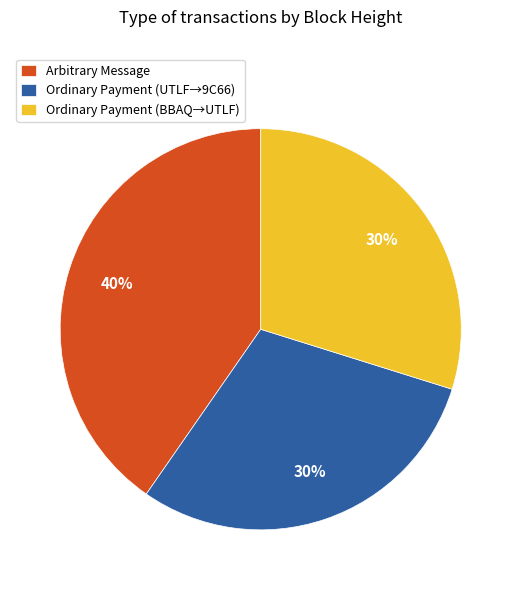

Is it true that Ordinary Payment (BBAQ→UTLF) is 30% of the pie?

True